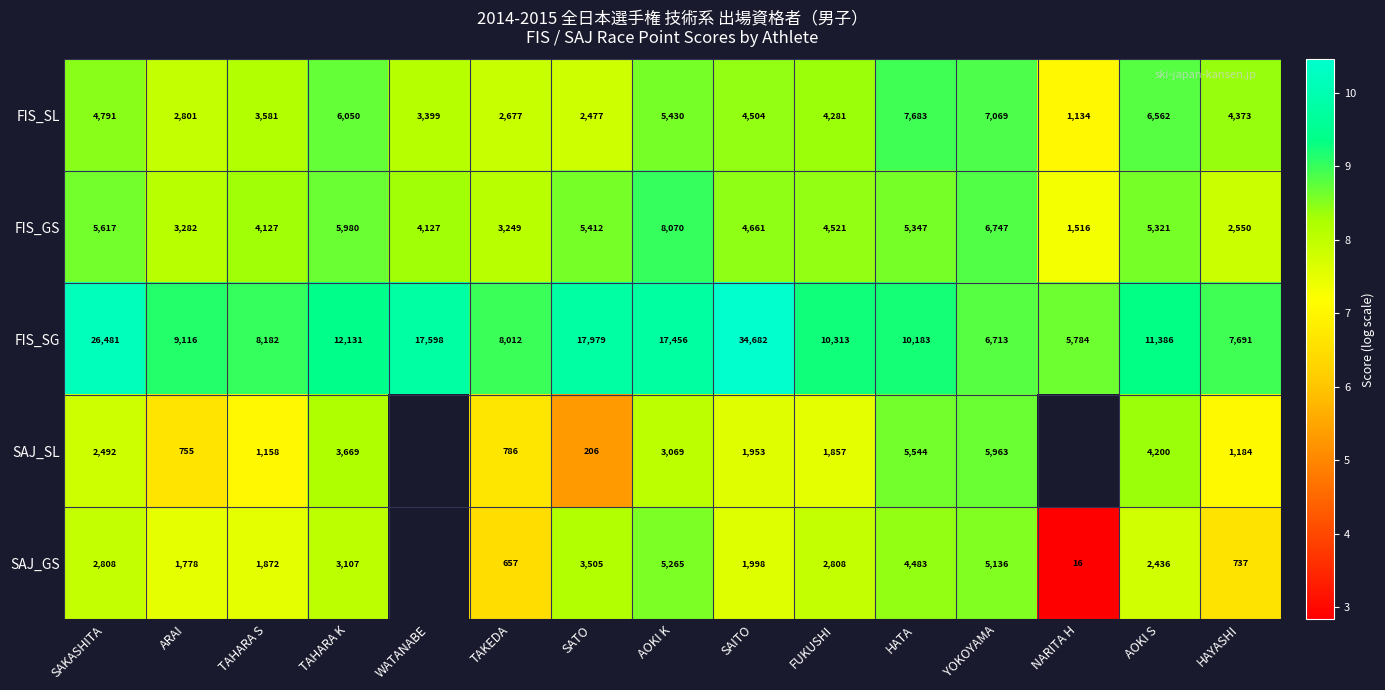

Where is FIS_GS nearest to the value 4793?

SAITO